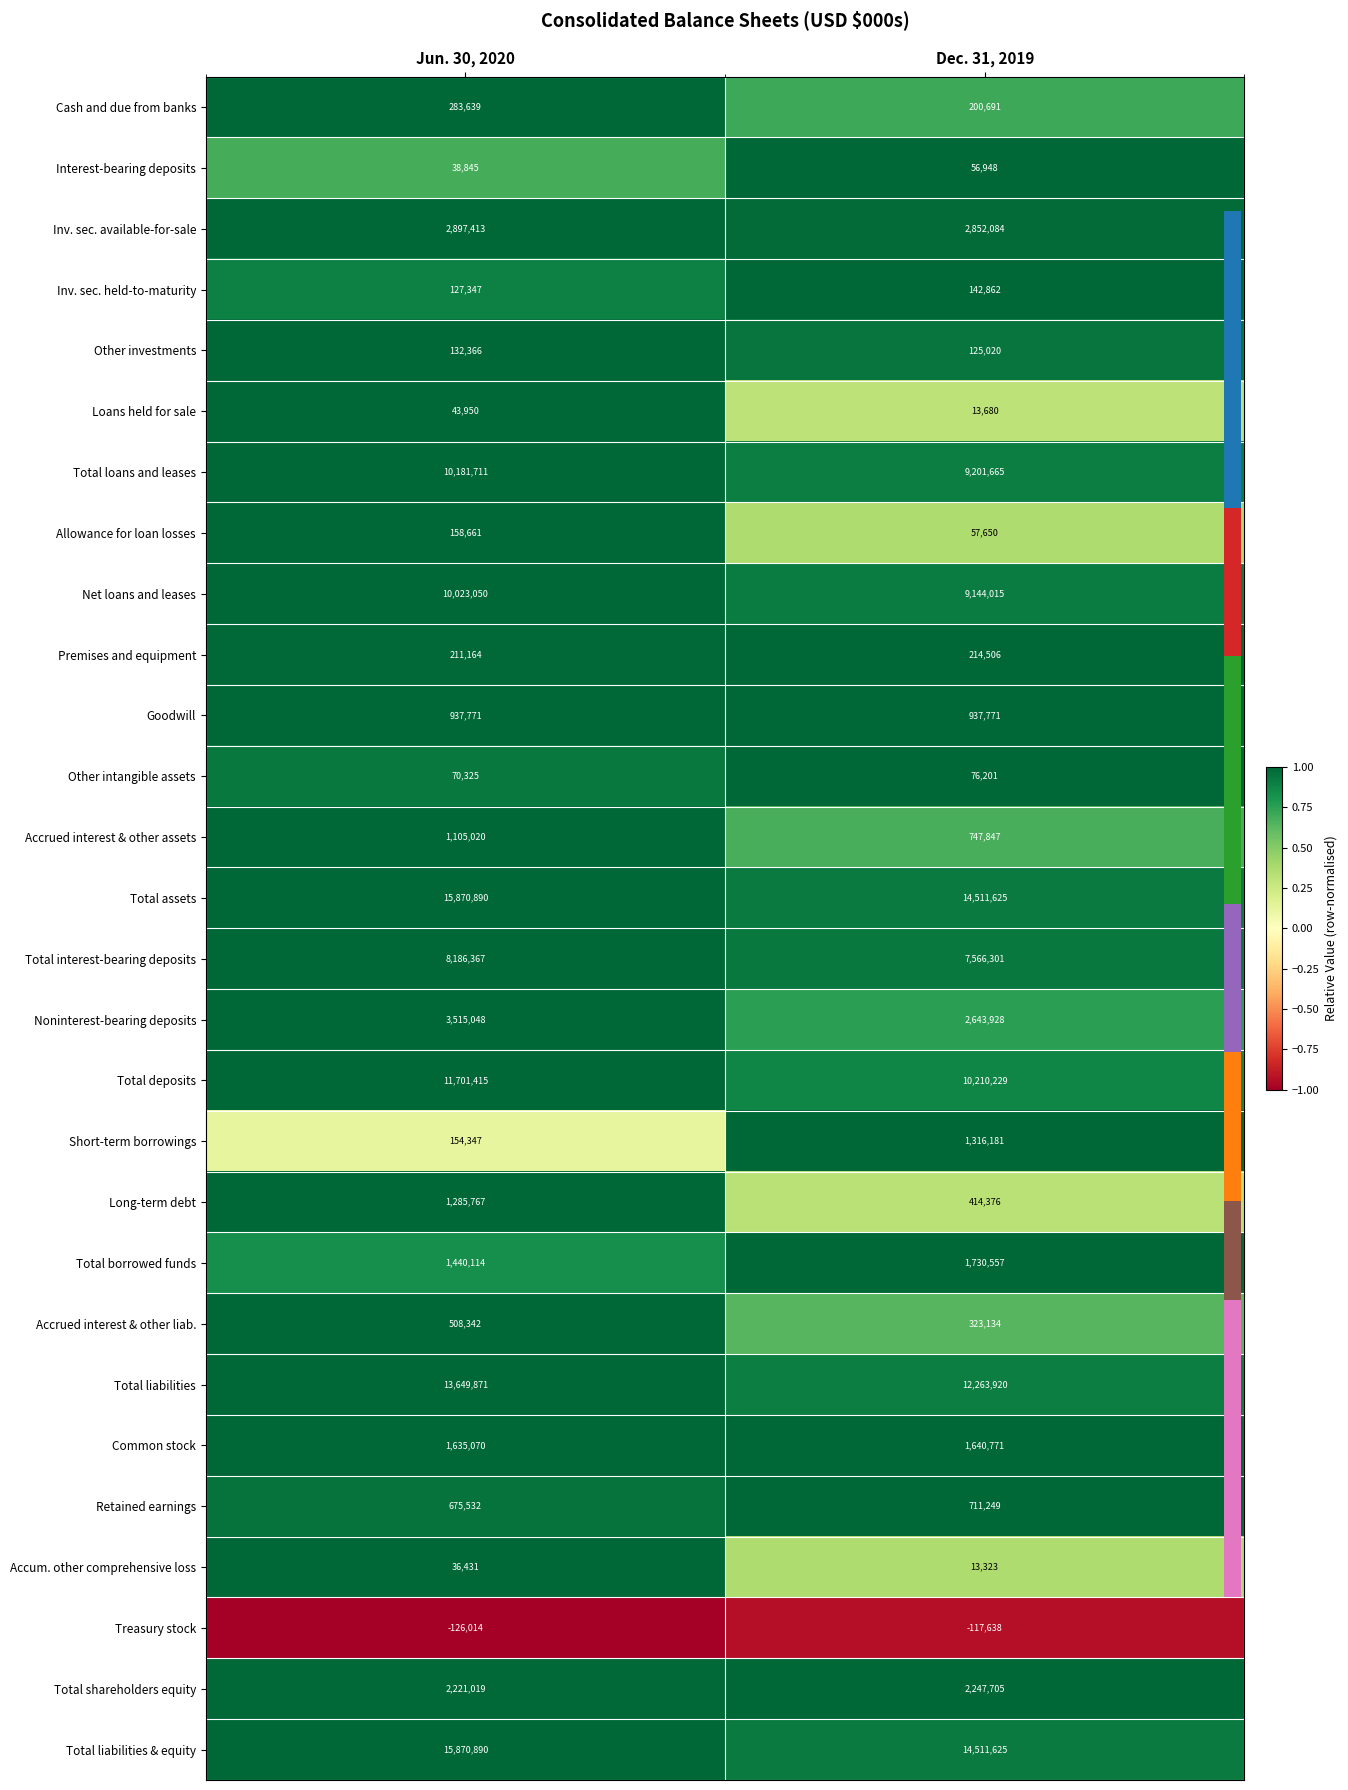

What is the minimum value shown in the chart?

-126014